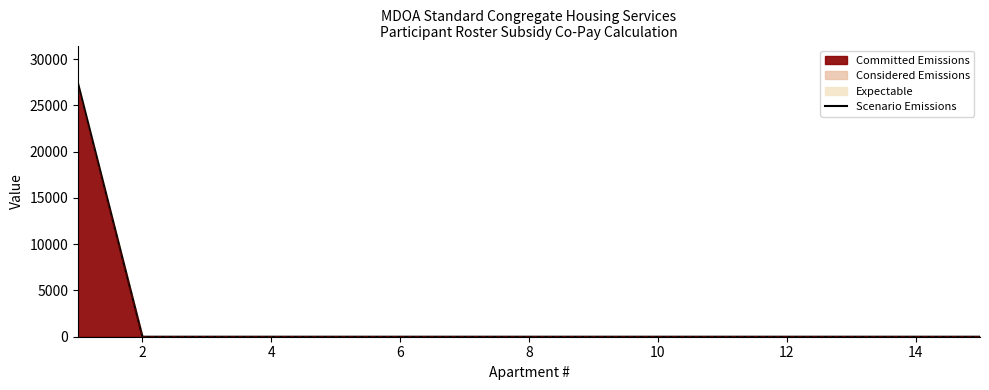

The value of Committed Emissions at 6 is 18235. True or false?

False